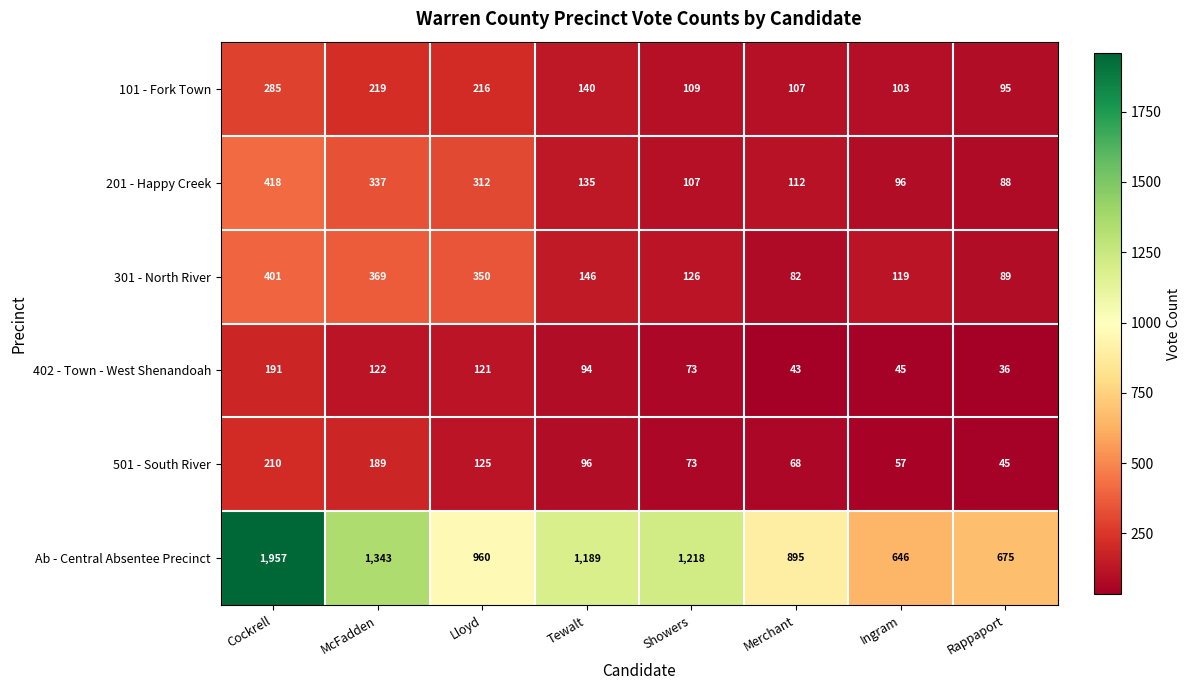

At which label does Ab - Central Absentee Precinct reach its minimum?

Ingram